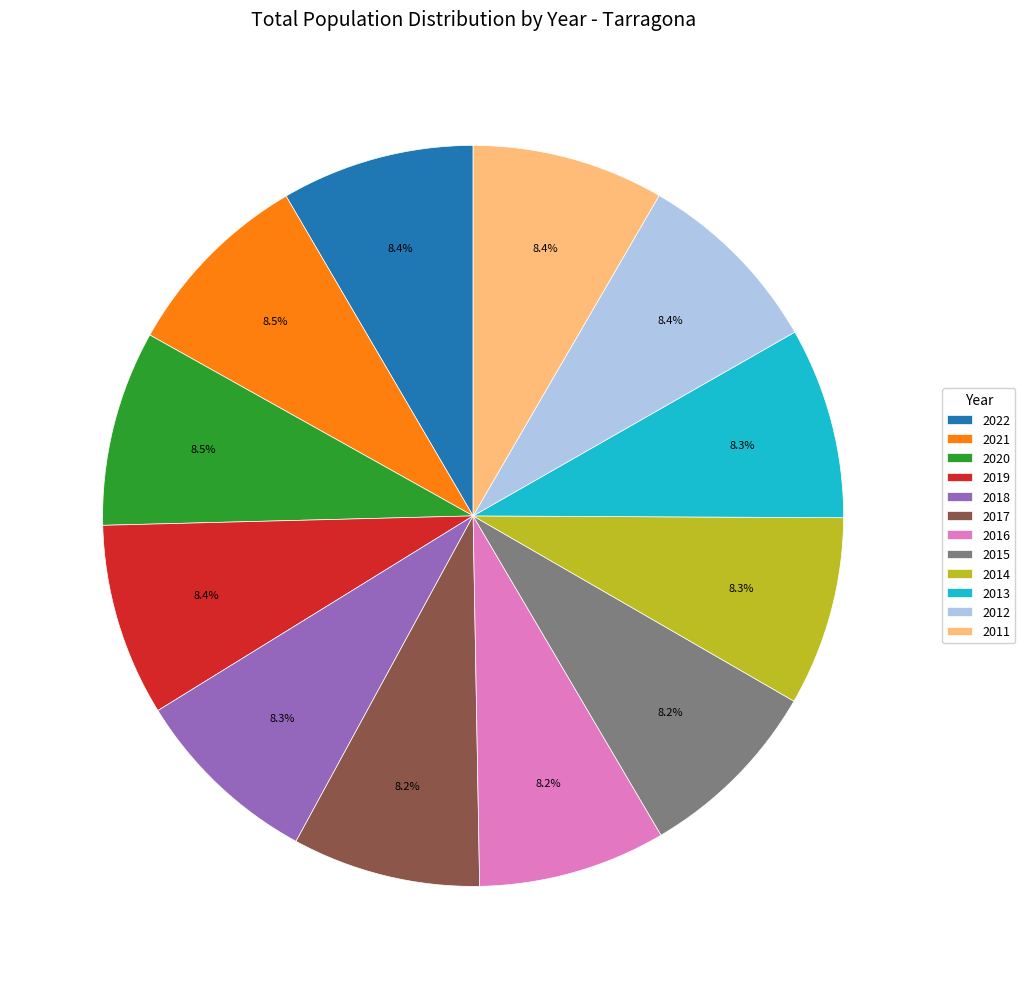

What is the ratio of the value at 2017 to the value at 2020?

1.0